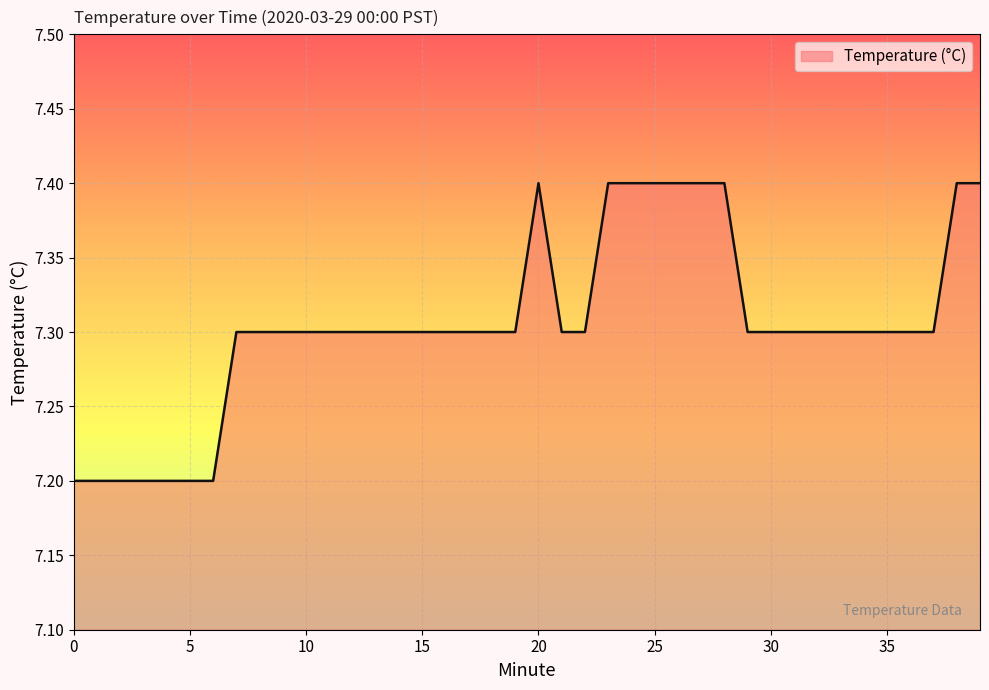

What is the greatest value displayed?

7.4